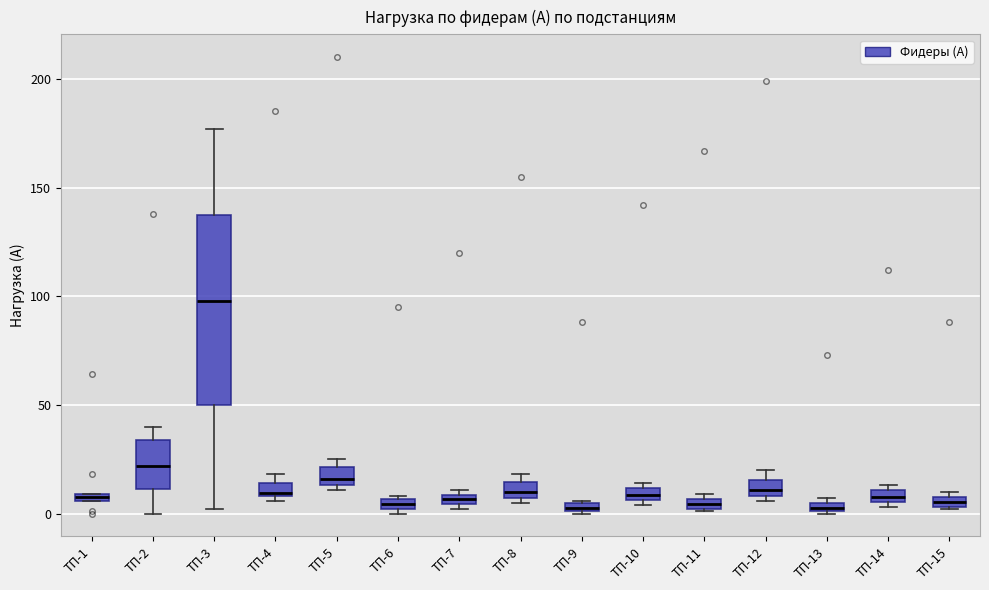

Where is the upper edge of the box for ТП-13 on the y-axis? The values are not printed on the chart, so give them approximately, as read against the axis.

5